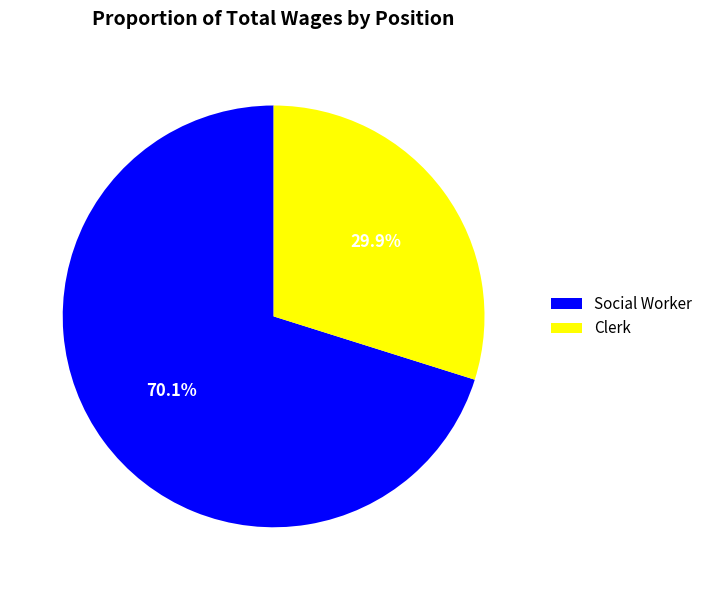

What percentage is the Clerk slice, to the nearest percent?

30%